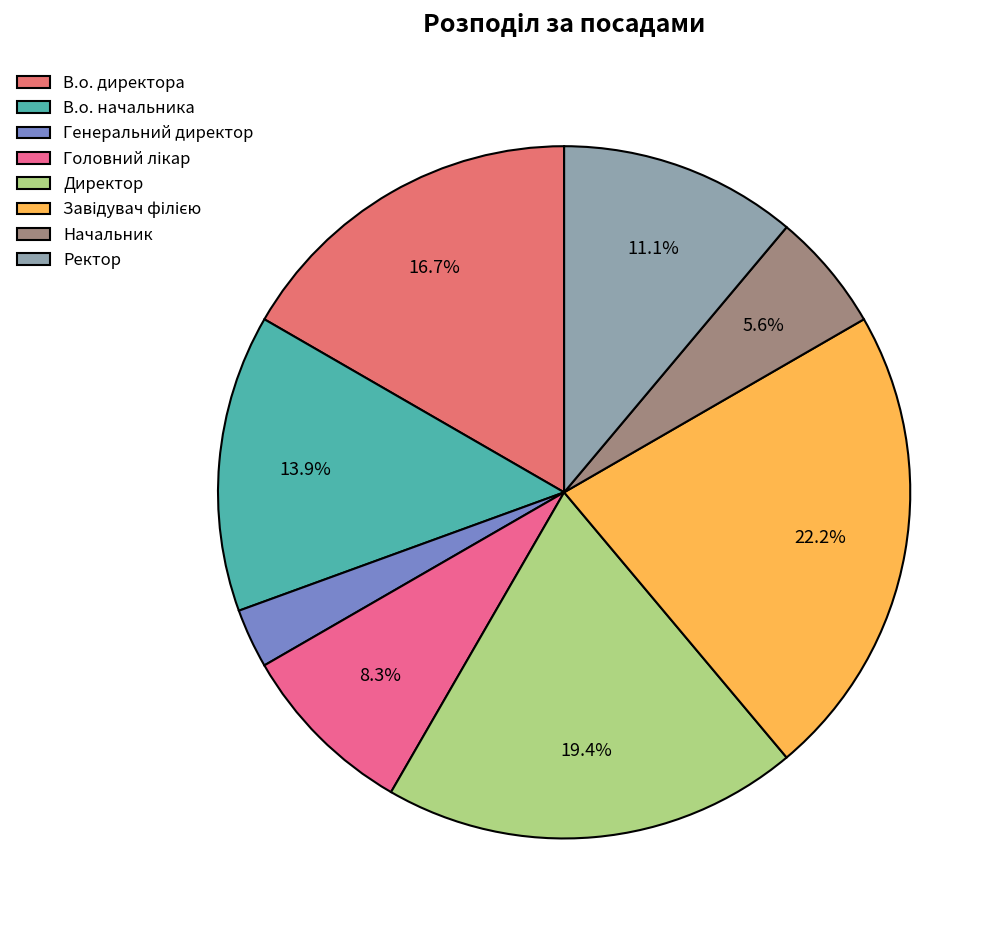

To the nearest percent, what portion does Головний лікар represent?

8%